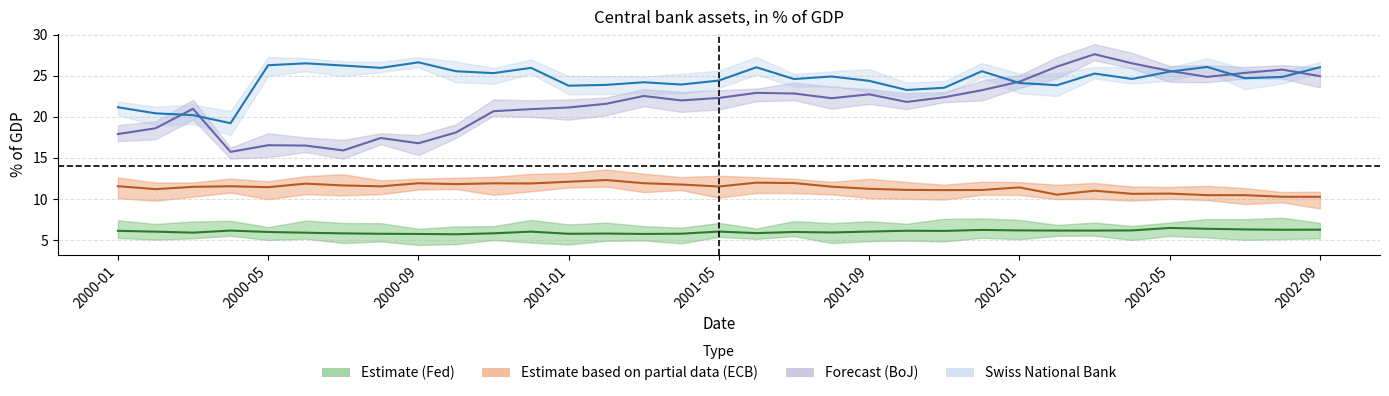

Rank the series at 2001-05 from highest to lowest value.

snb, boj, ecb, fed